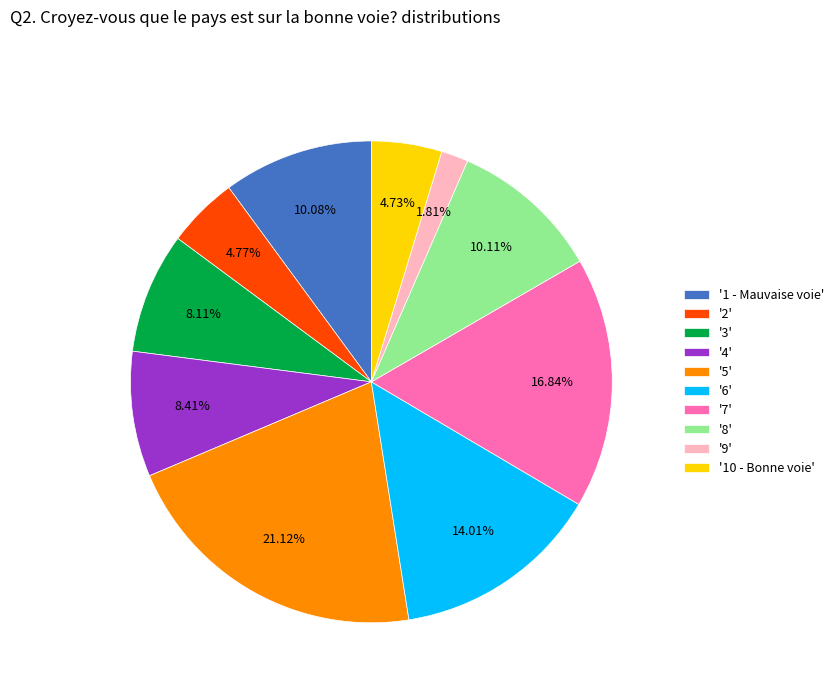

What is the ratio of the value at '6' to the value at '4'?

1.7